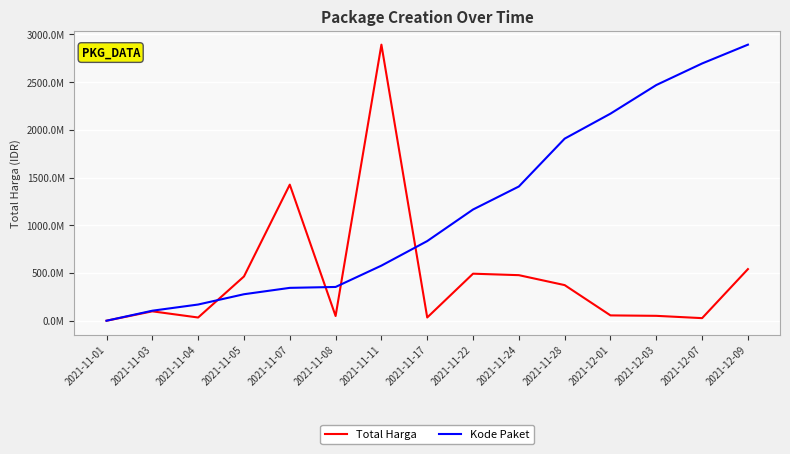

Where is the first local minimum for Total Harga?

2021-11-04